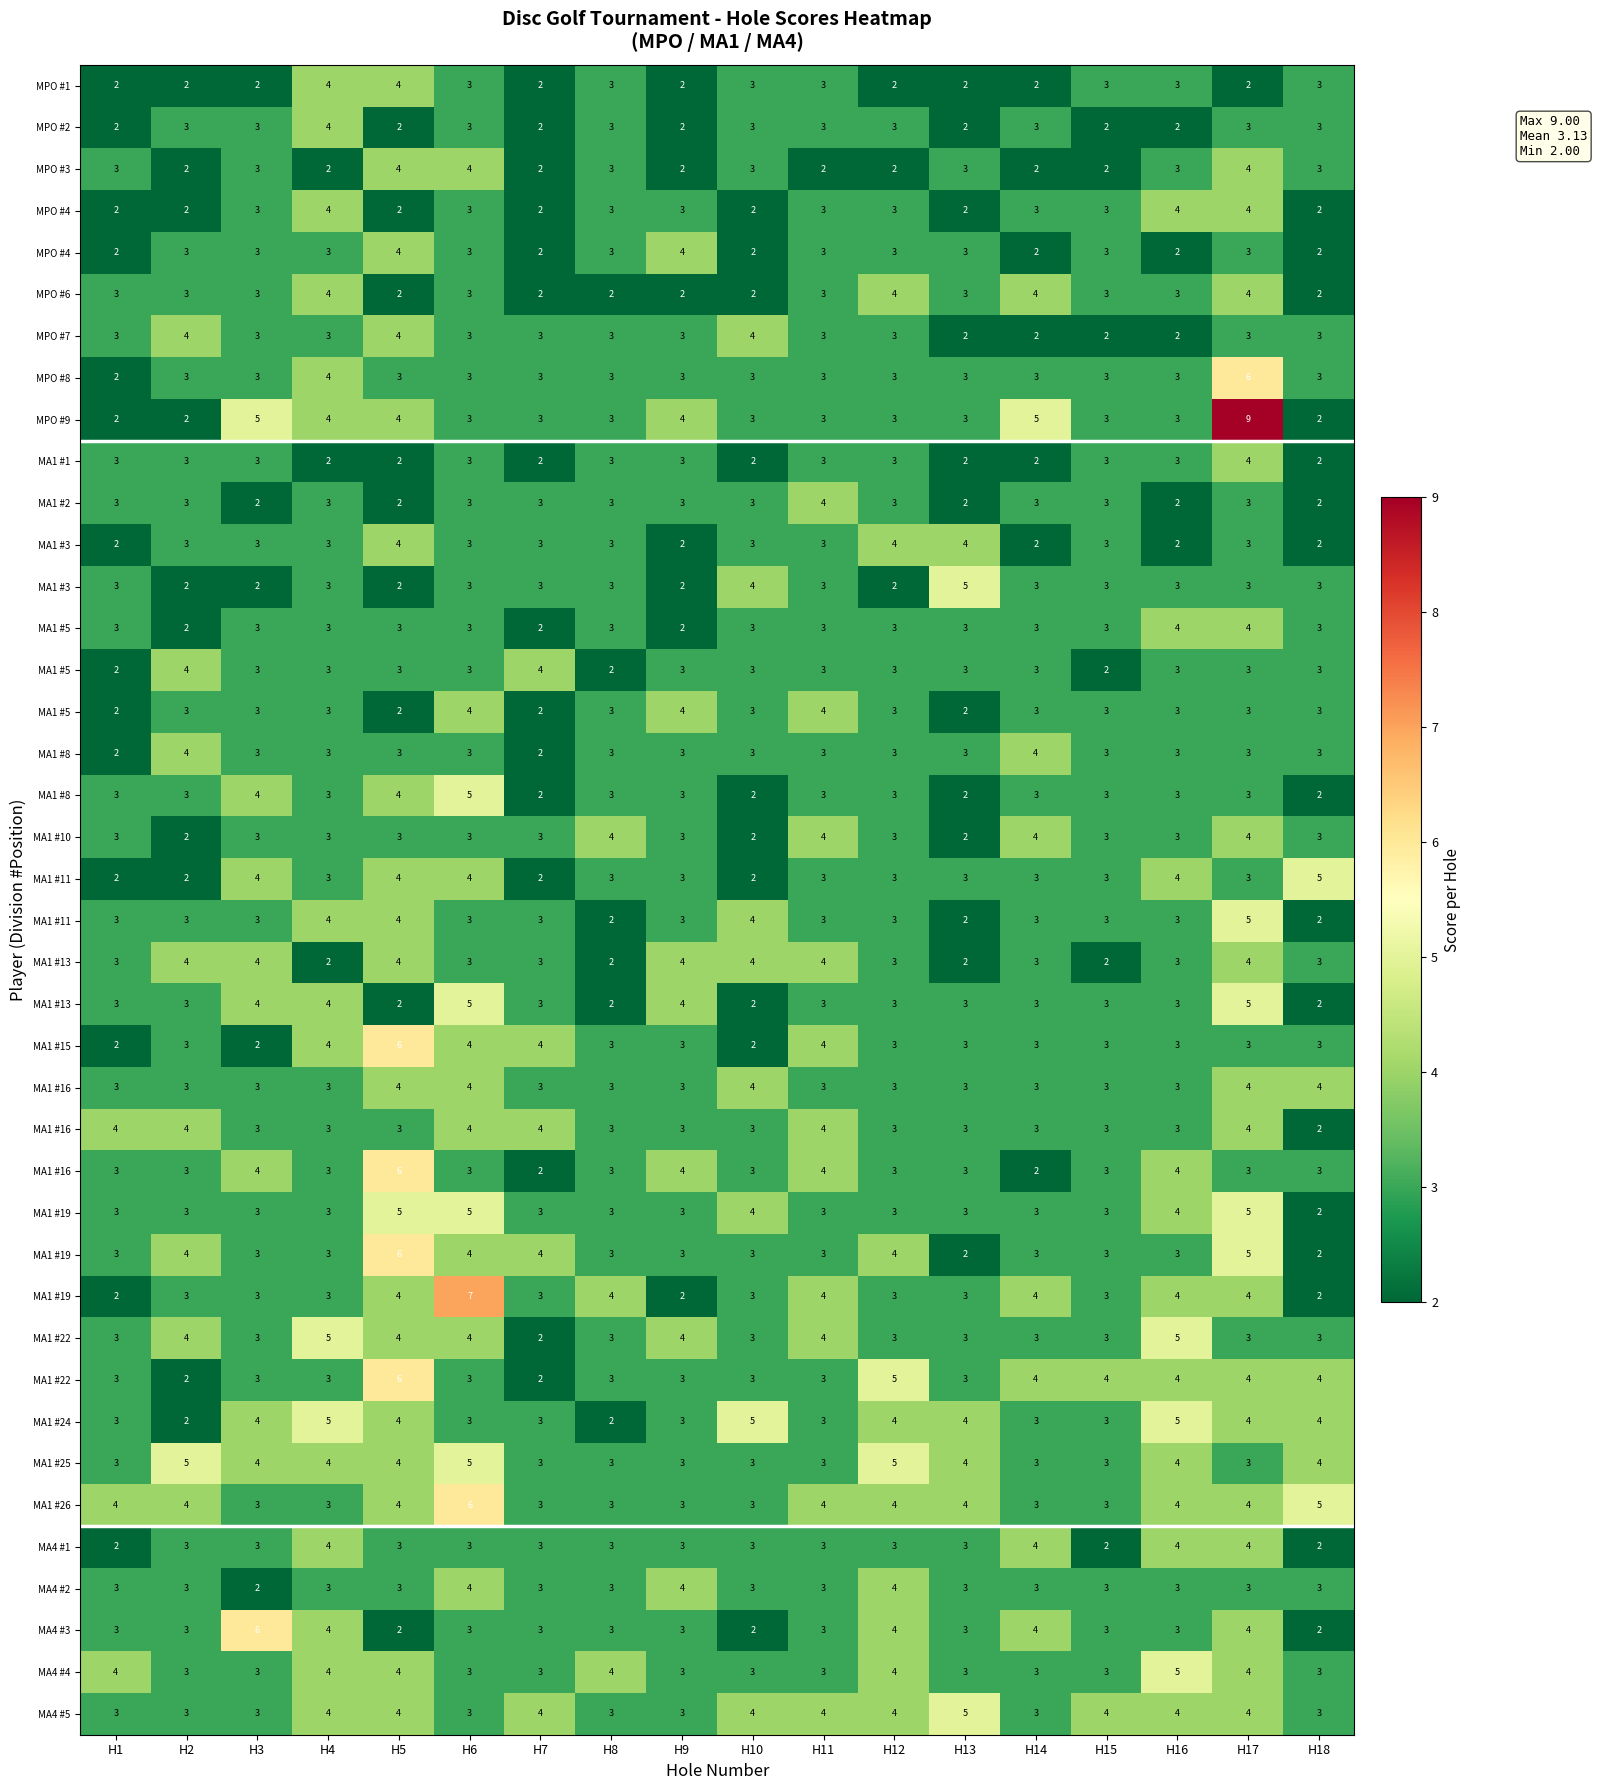

How many categories are shown in the chart?

18